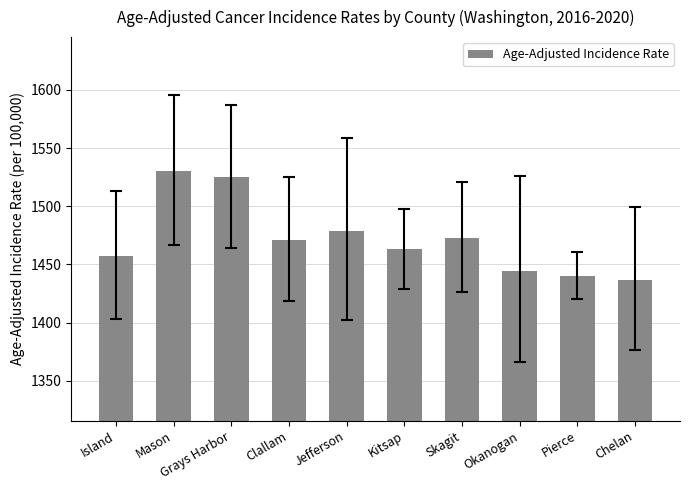

What is the minimum value shown in the chart?

1437.0